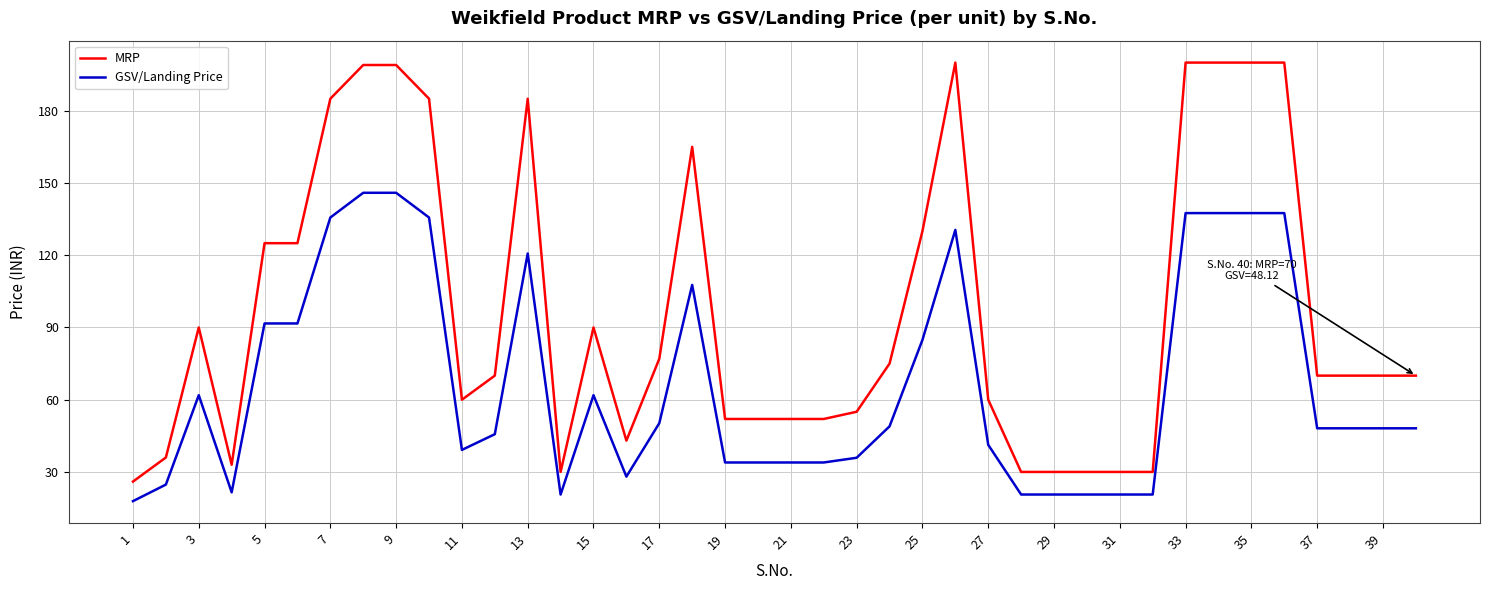

Which series has the widest spread of values?

MRP